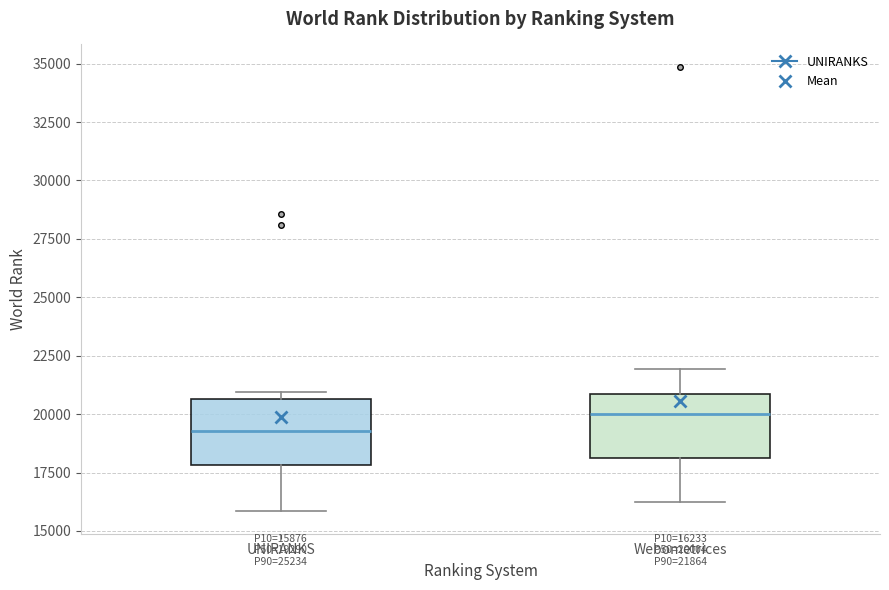

Which box's median line is the lowest?

UNIRANKS